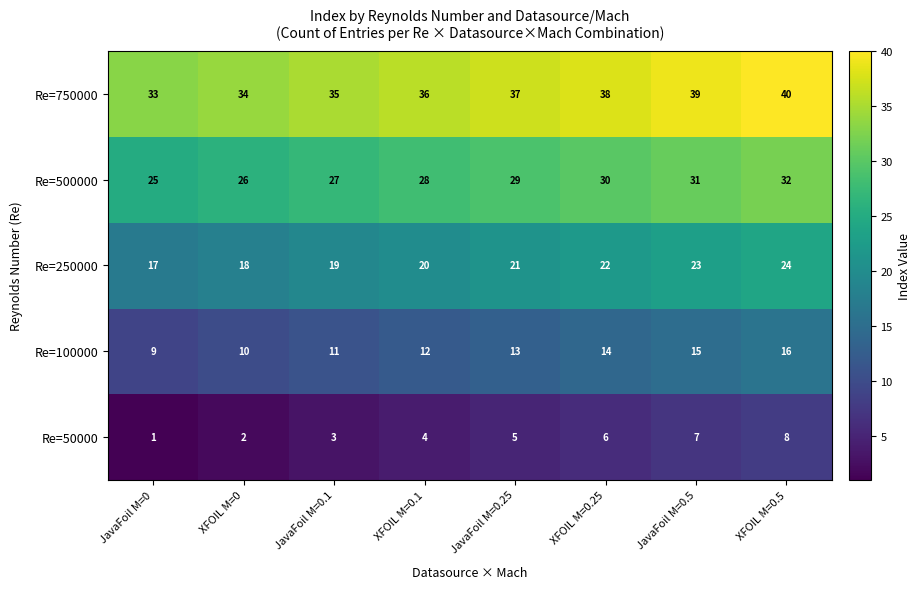

Count the number of data series in this chart.

5